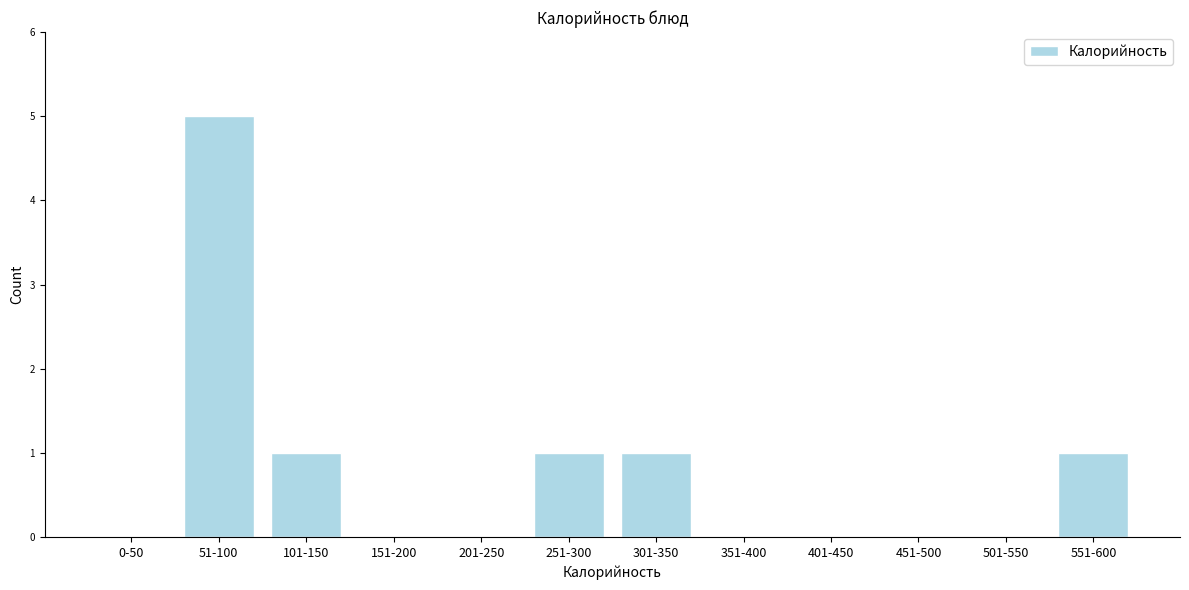

Reading right to left, list all the values displayed in this chart.

551-600=1	501-550=0	451-500=0	401-450=0	351-400=0	301-350=1	251-300=1	201-250=0	151-200=0	101-150=1	51-100=5	0-50=0